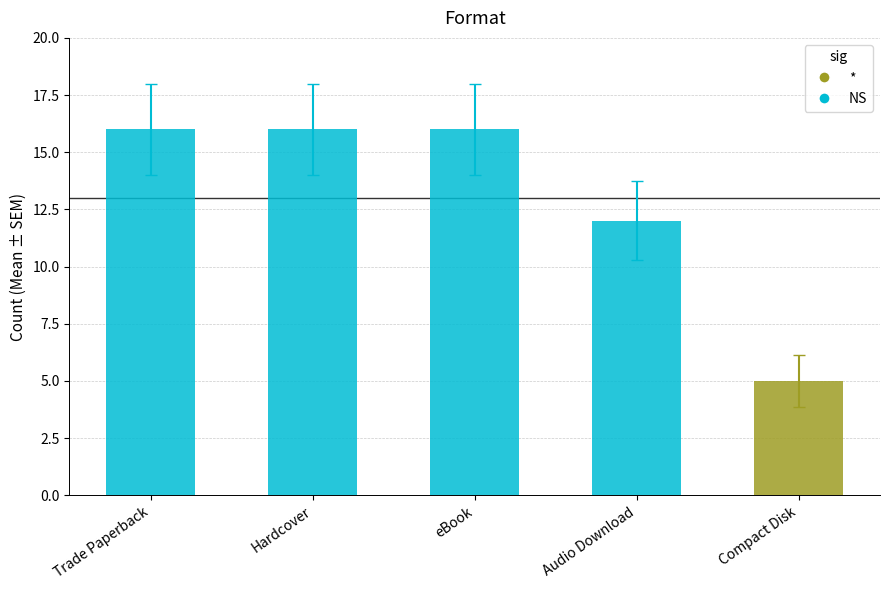

What is the maximum value shown in the chart?

16